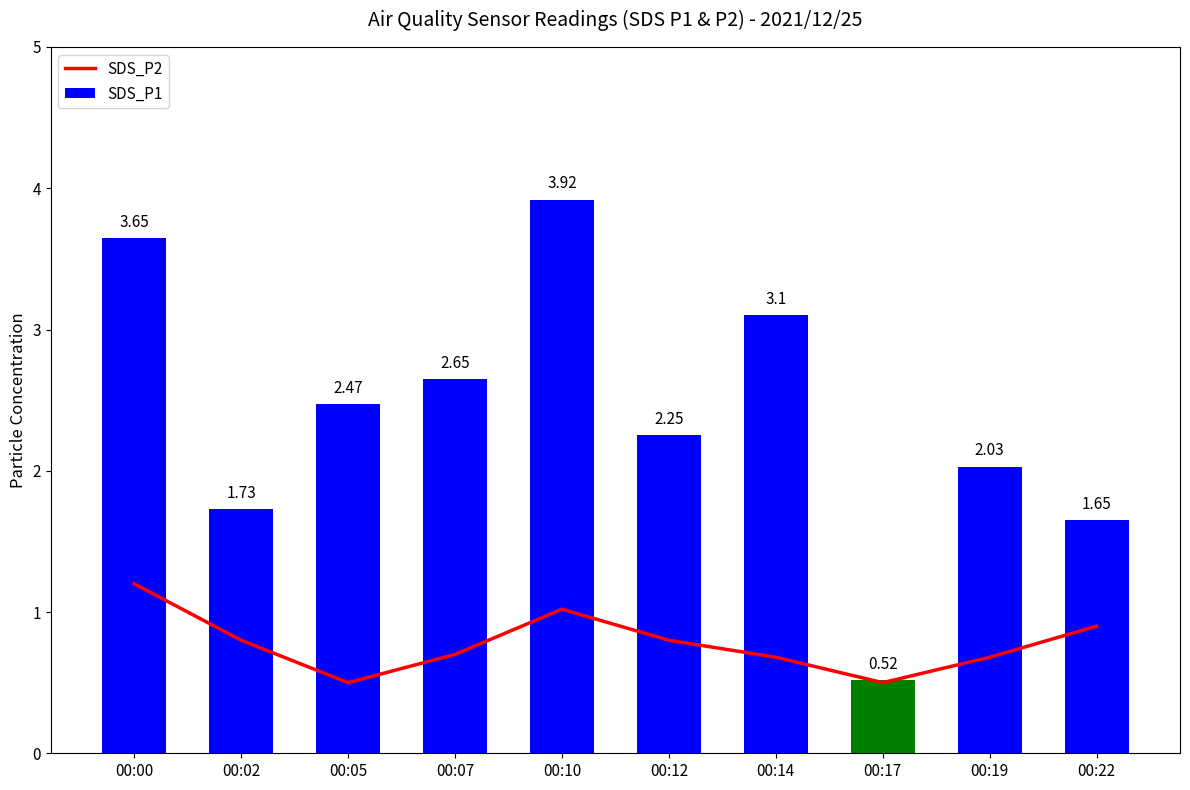

The value of SDS_P1 at 00:12 is 2.2. True or false?

True